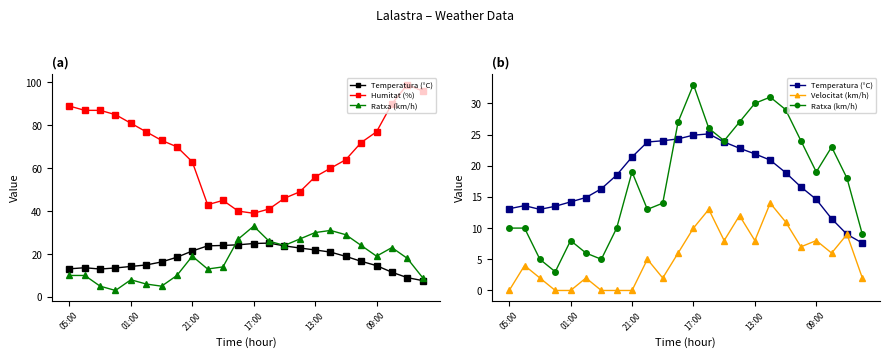

How many times do Temperatura (°C) and Ratxa (km/h) cross each other?

1